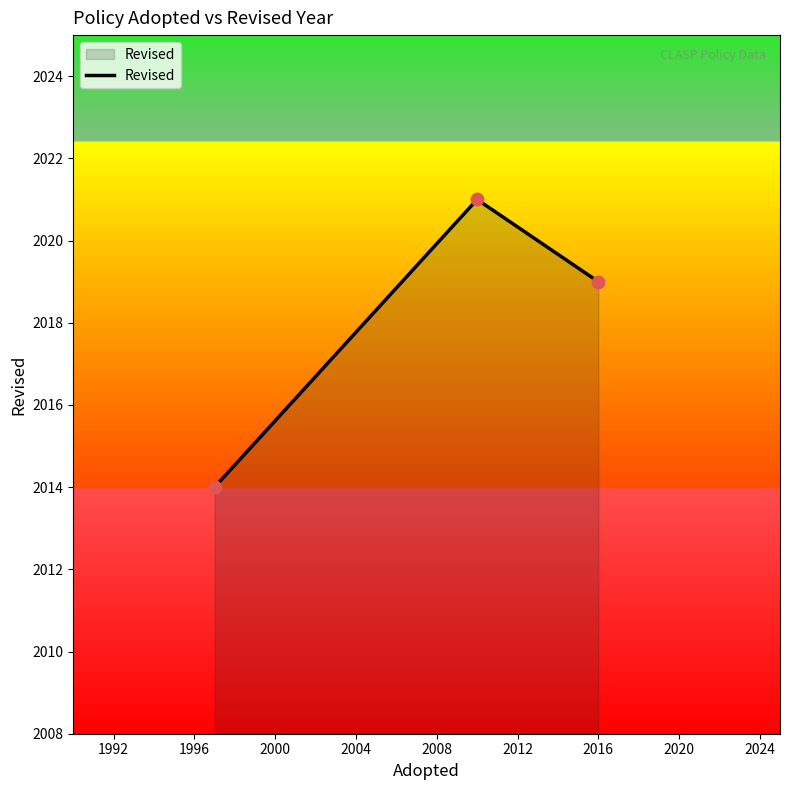

What is the difference between the maximum and minimum values?

7